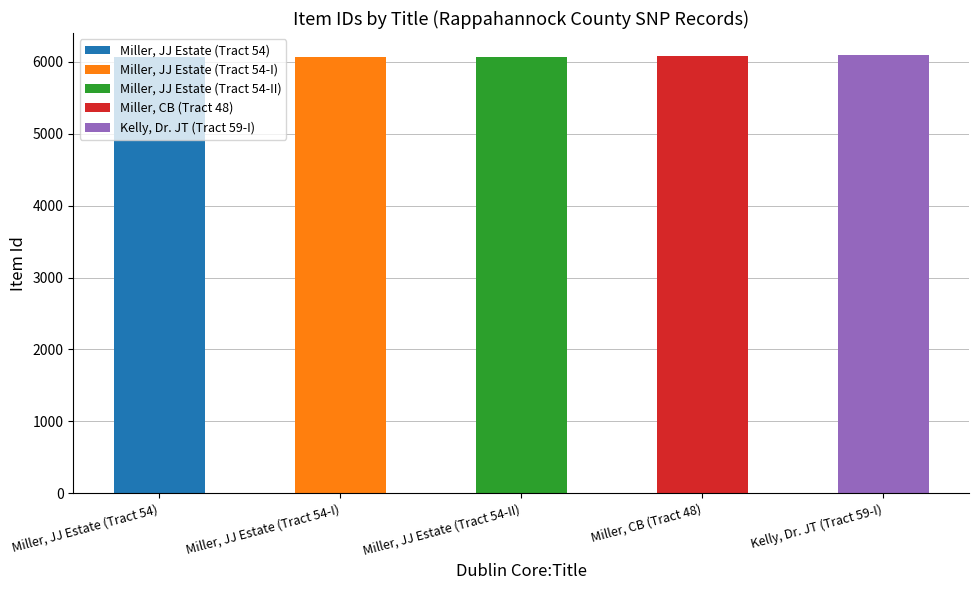

Reading left to right, transcribe all the data shown in this chart.

Miller, JJ Estate (Tract 54)=6069	Miller, JJ Estate (Tract 54-I)=6070	Miller, JJ Estate (Tract 54-II)=6071	Miller, CB (Tract 48)=6077	Kelly, Dr. JT (Tract 59-I)=6094